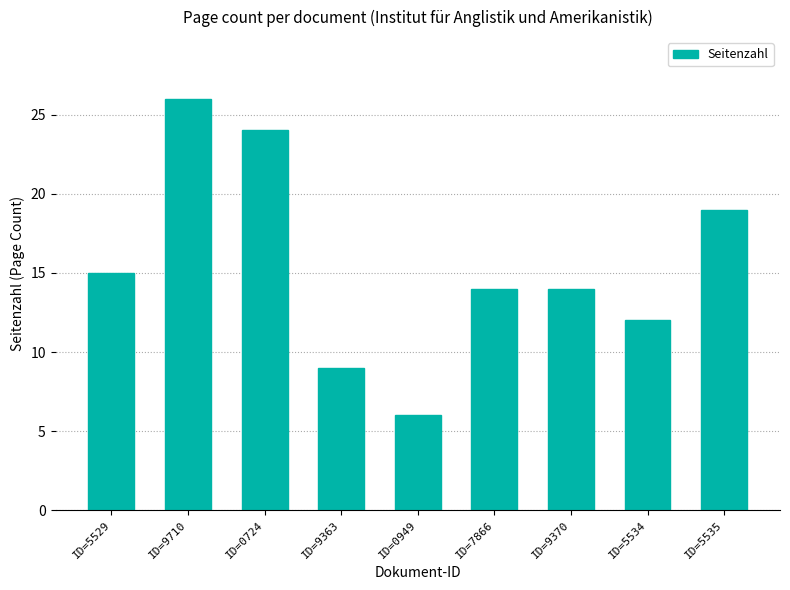

What is the average value?

15